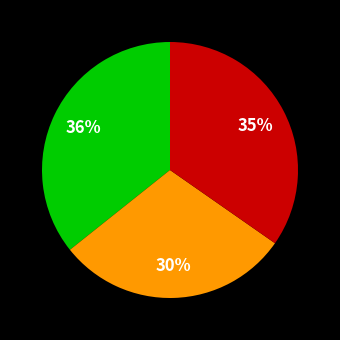

To the nearest percent, what is the difference between the largest and smallest slice percentages?

6%